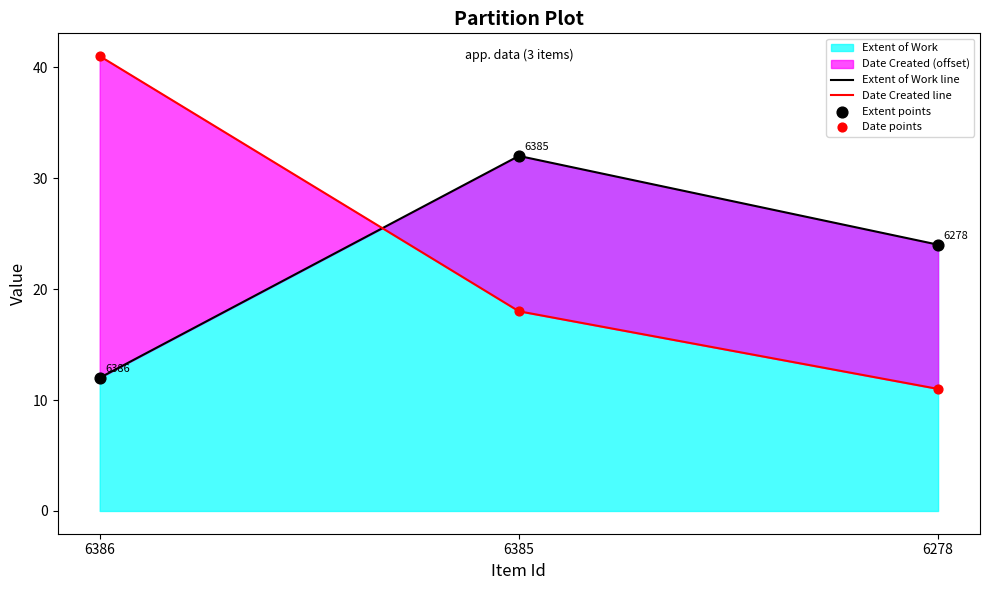

Which series contains the highest Y value?

Date Created line